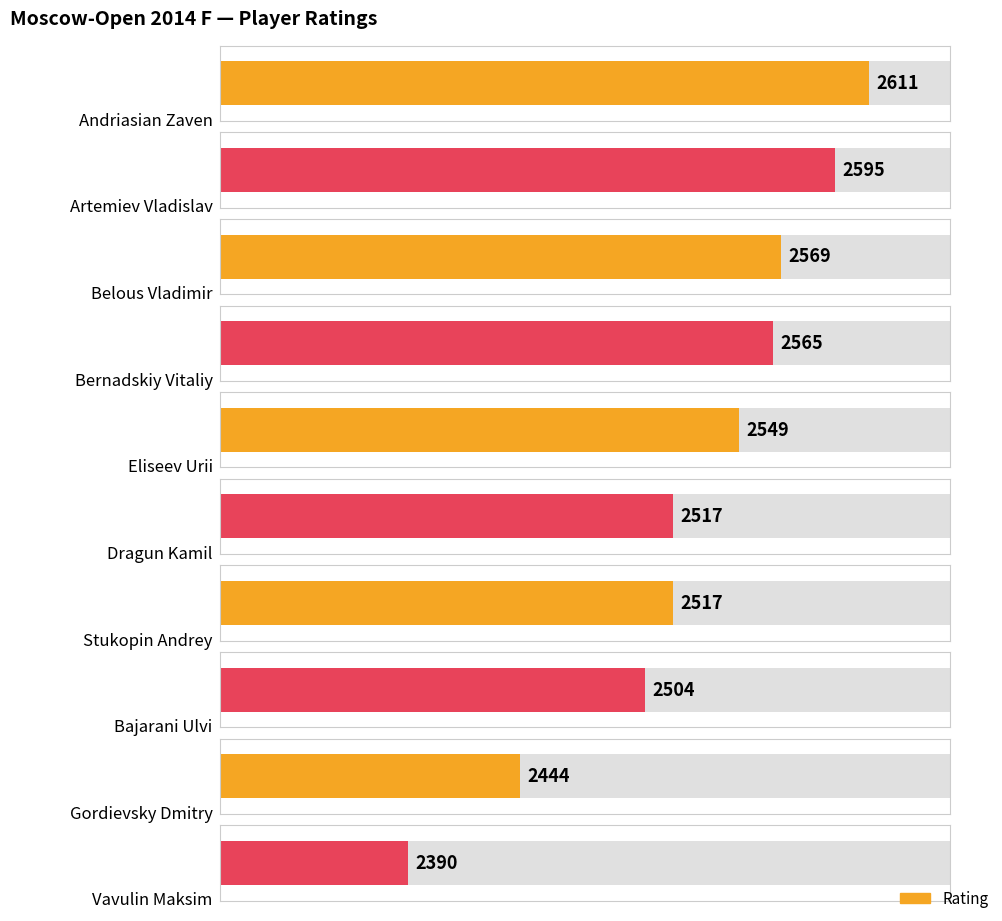

List the labels in order of value, smallest first.

Vavulin Maksim, Gordievsky Dmitry, Bajarani Ulvi, Dragun Kamil, Stukopin Andrey, Eliseev Urii, Bernadskiy Vitaliy, Belous Vladimir, Artemiev Vladislav, Andriasian Zaven